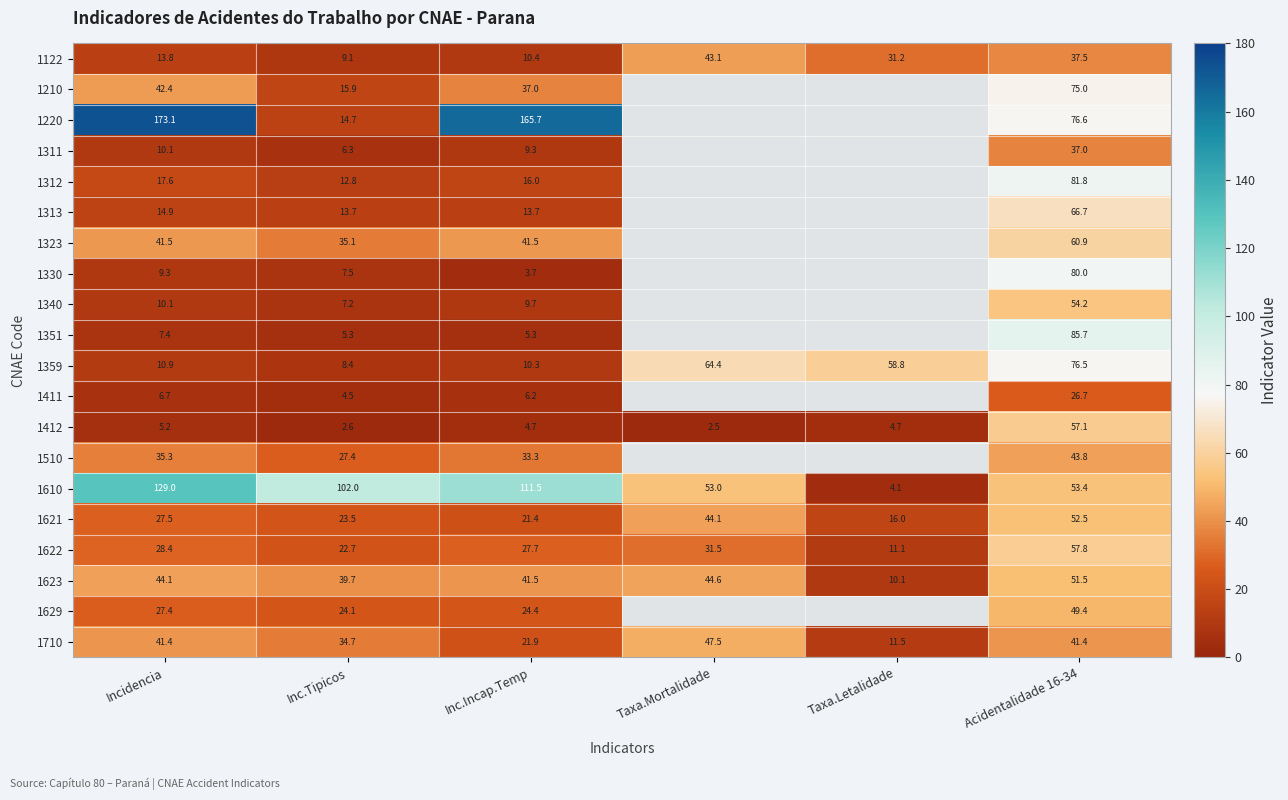

Which category has the lowest value in the 1610 series?

Taxa.Letalidade